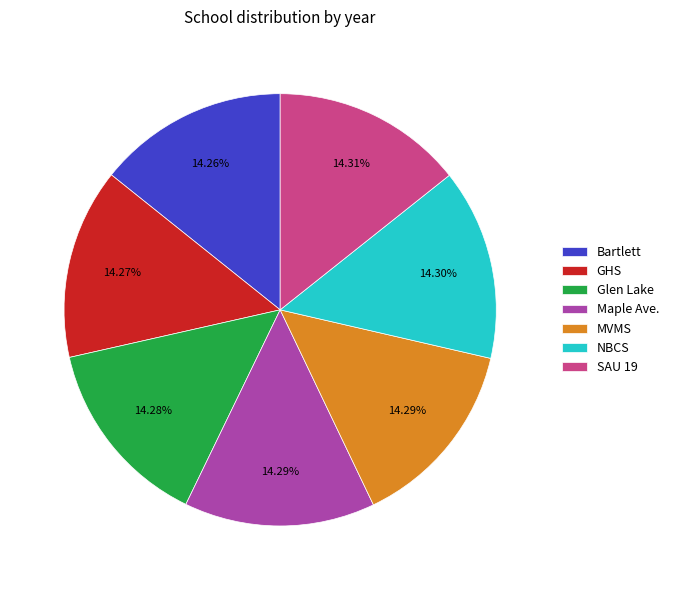

The NBCS slice represents 14% of the pie. True or false?

True